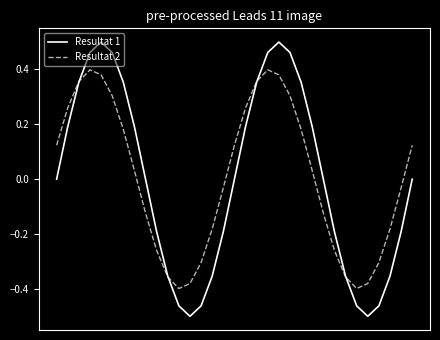

Which series has the largest range (max minus min)?

Resultat 1